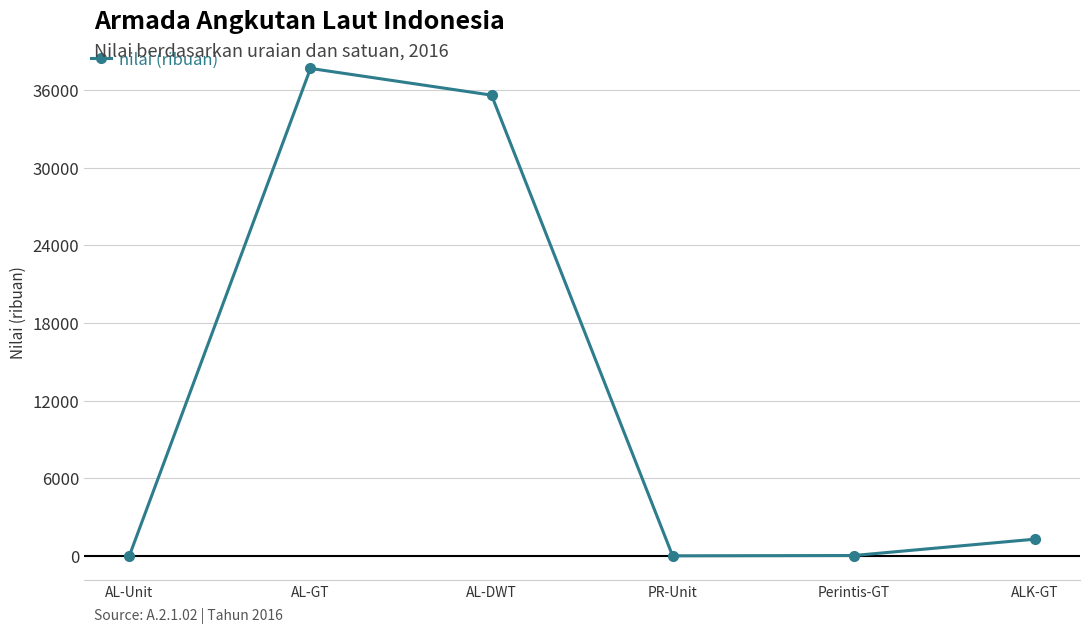

Where is the first local maximum?

AL-GT